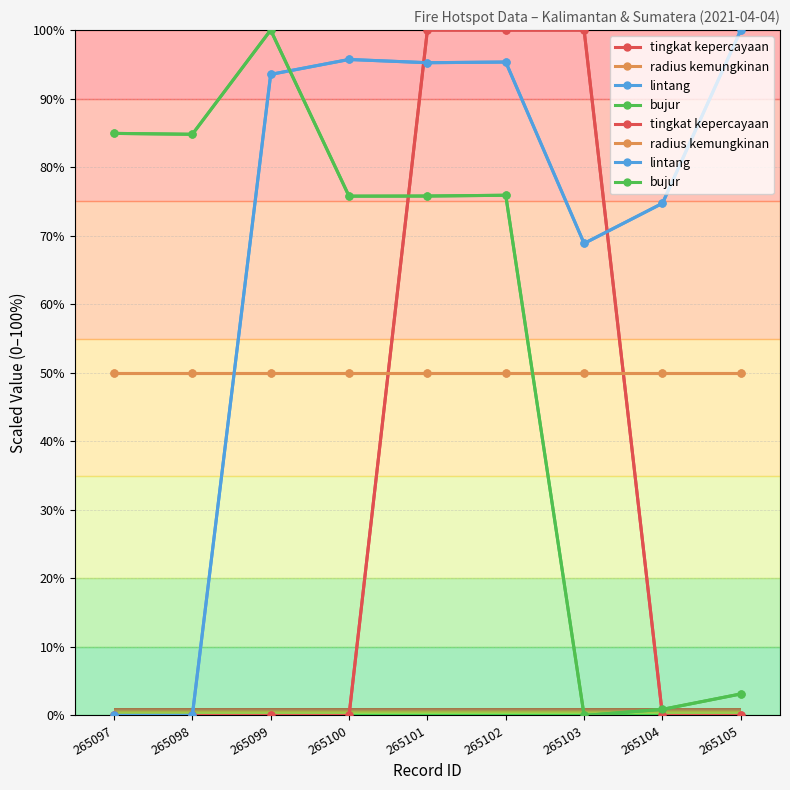

At how many categories does at least one series exceed 0?

9